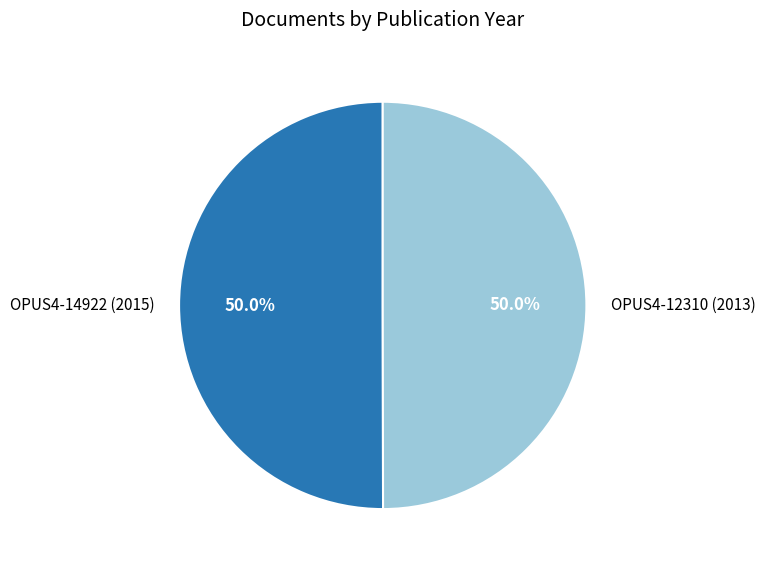

To the nearest percent, what is the combined percentage of OPUS4-12310 (2013) and OPUS4-14922 (2015)?

100%